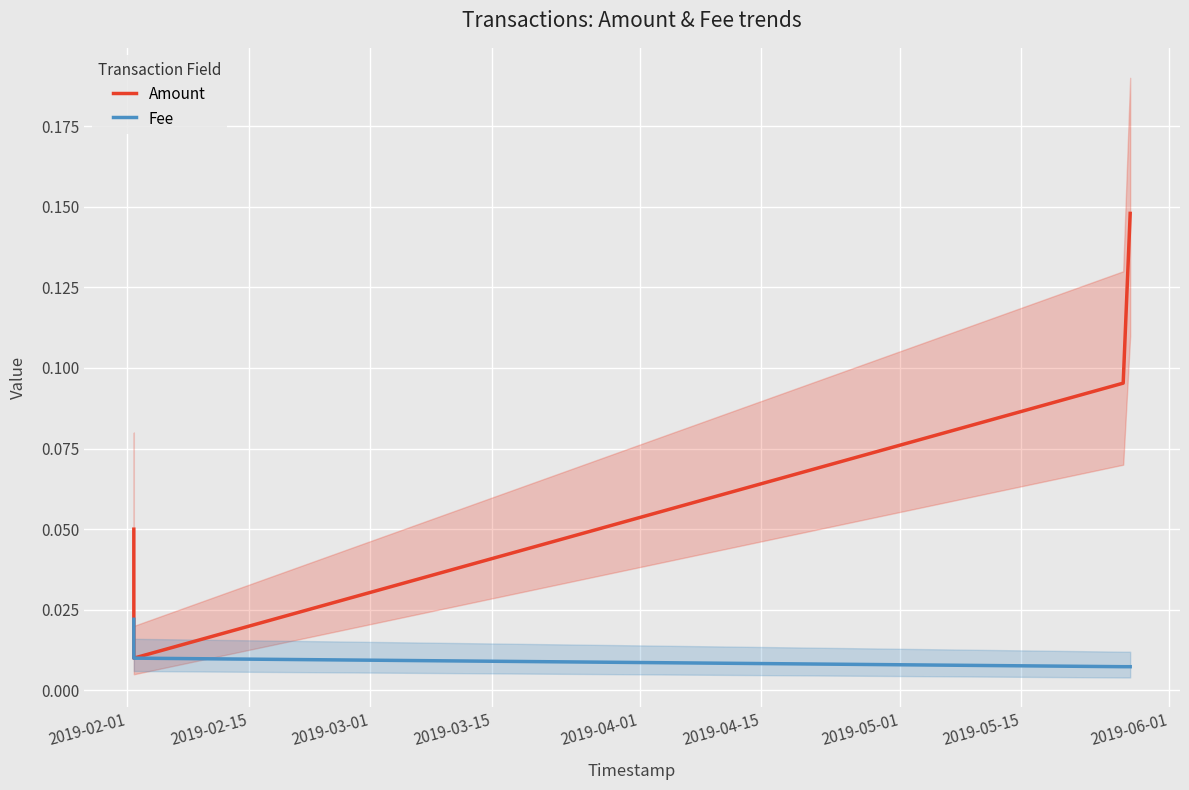

Is it true that Fee equals 0.0 at 2019-02-15?

False